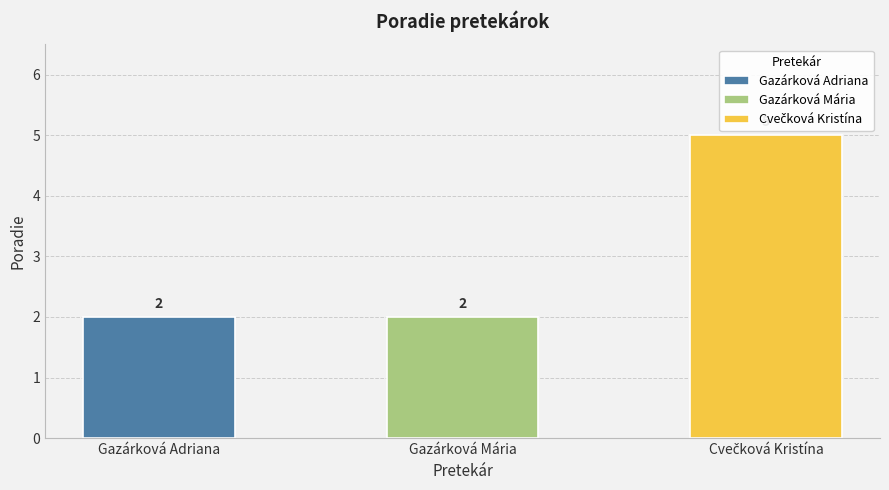

What is the sum of the values at Gazárková Adriana and Cvečková Kristína?

7